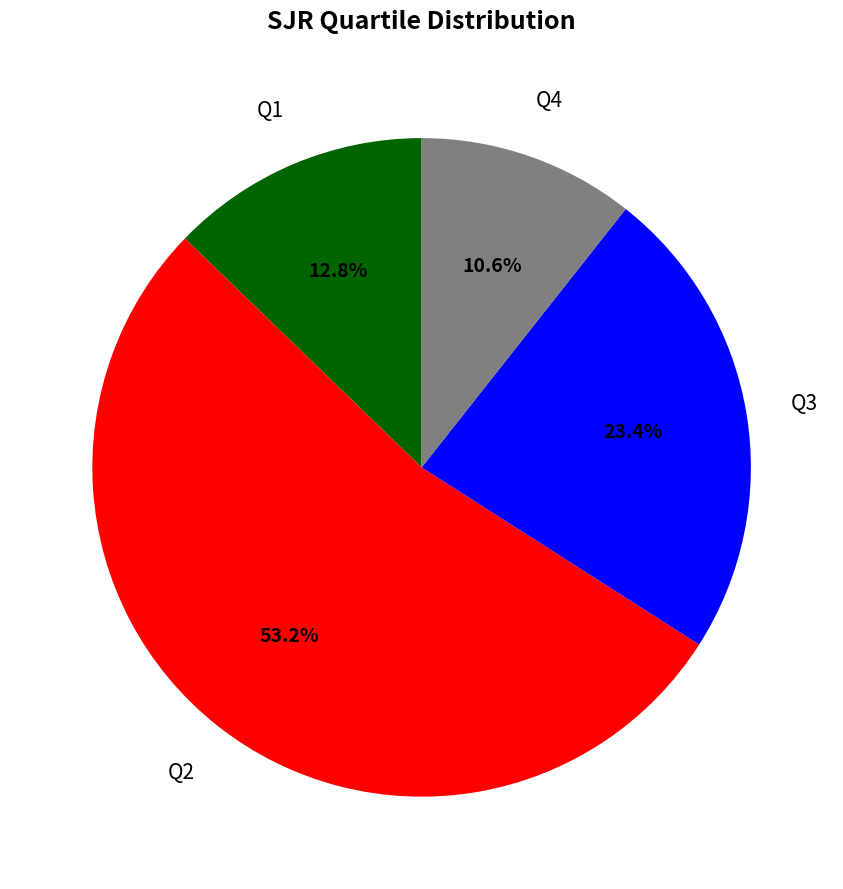

How many slices are in this pie chart?

4